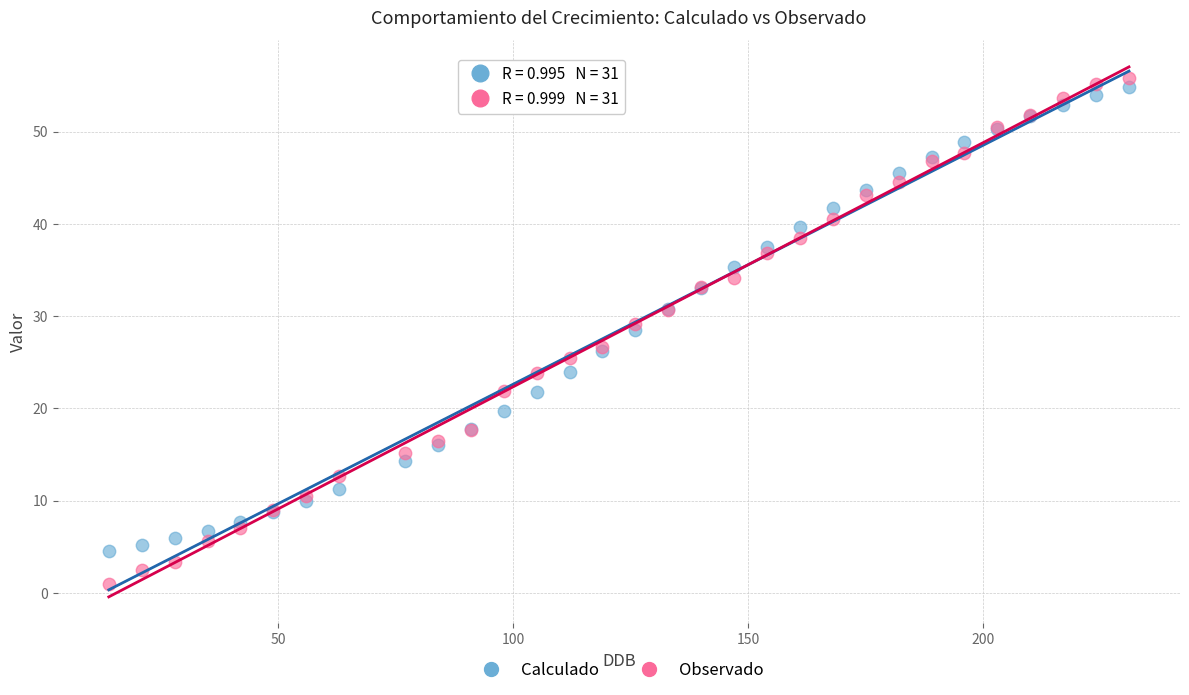

What is the X range (max minus min) for the scatter plot?

217.0